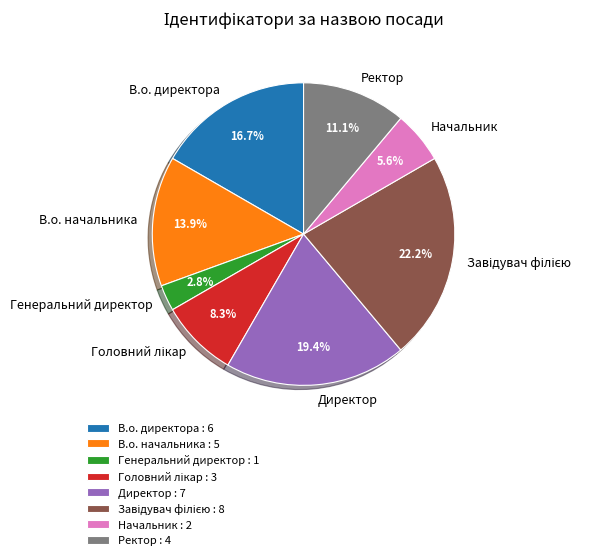

Is the sum of Генеральний директор and Директор greater than half?

No